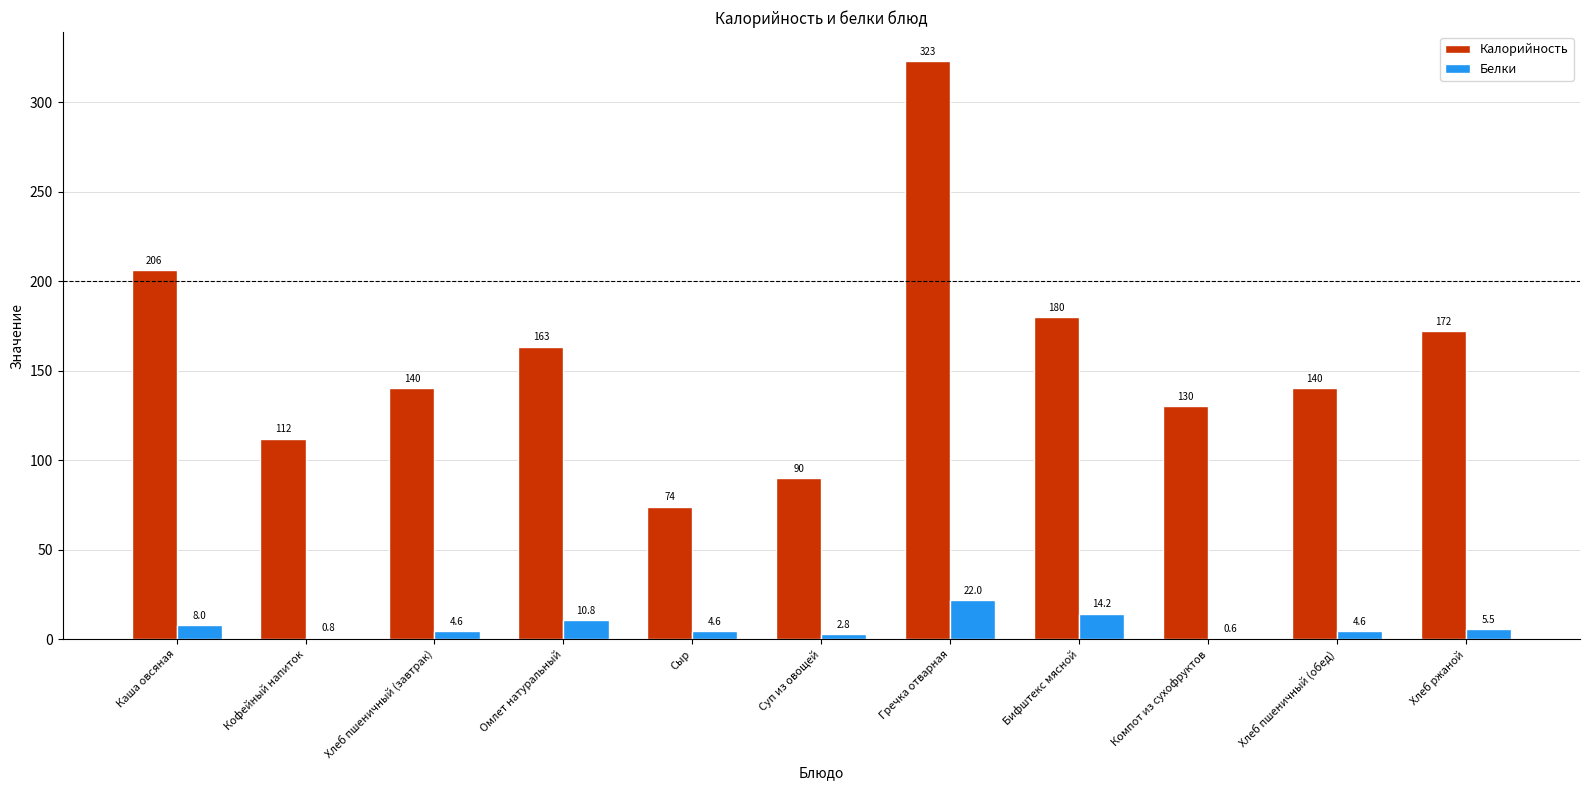

Where does the Белки series first go above 4?

Каша овсяная